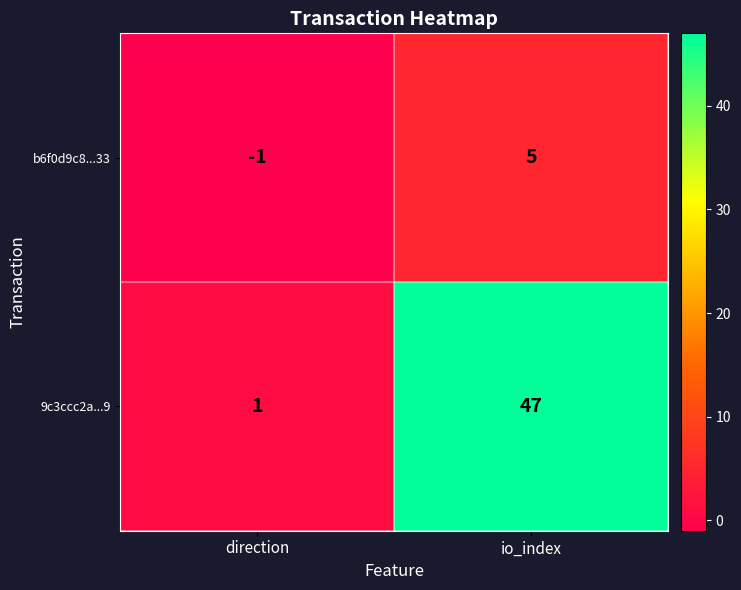

Read the 9c3ccc2a...9 value at io_index, to the nearest 10.

50